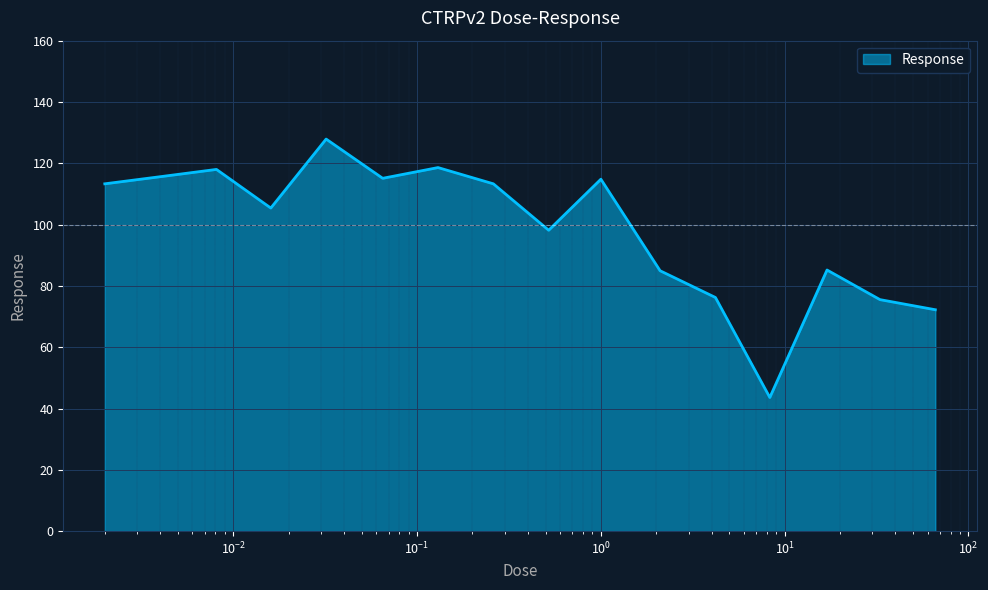

What is the minimum value shown in the chart?

43.6